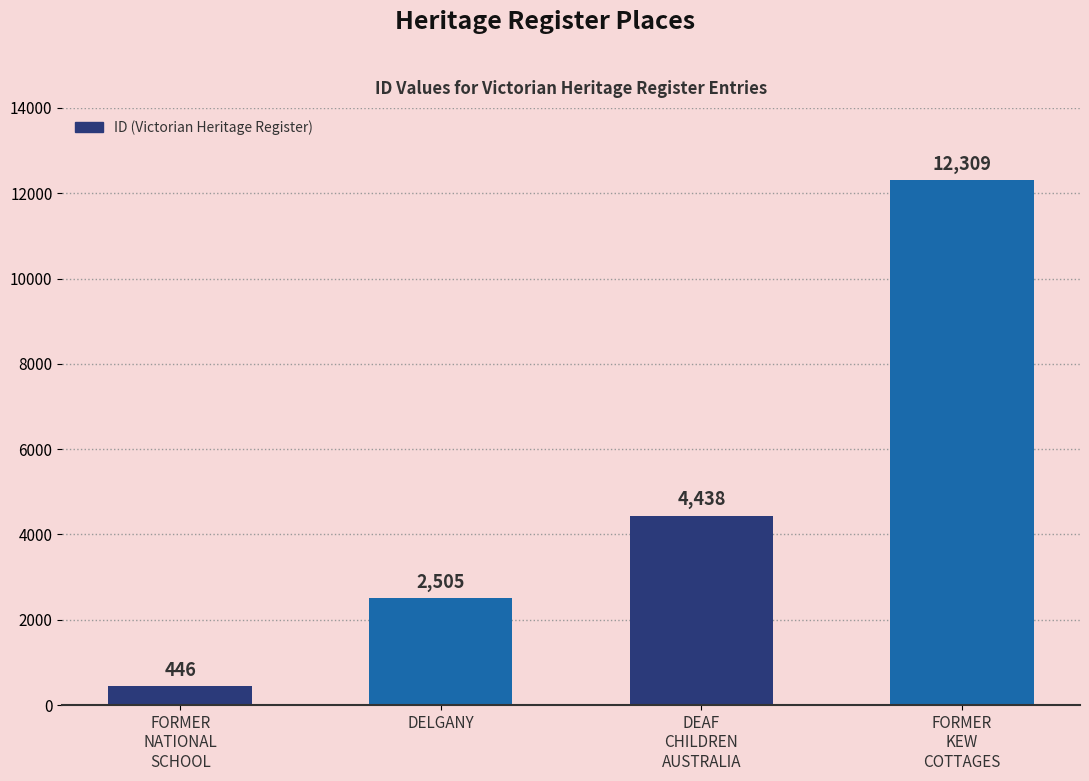

What is the change in value from DEAF
CHILDREN
AUSTRALIA to FORMER
KEW
COTTAGES?

+7871